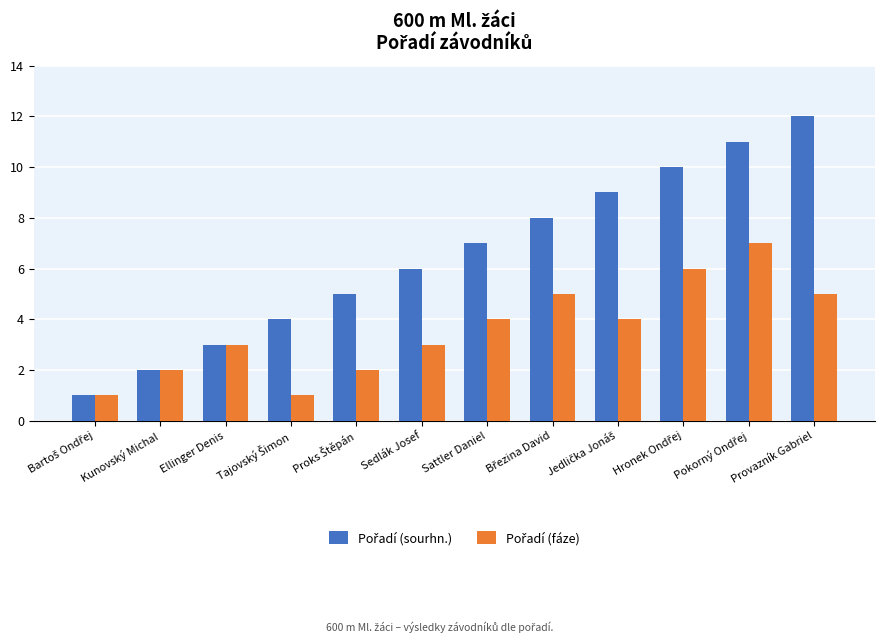

Which category has the highest value across all series?

Provazník Gabriel